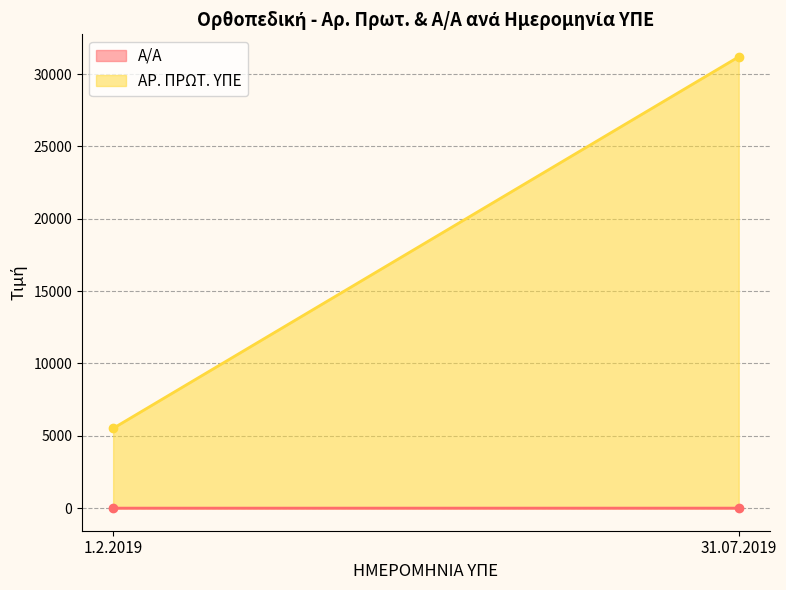

What is the minimum value for ΑΡ. ΠΡΩΤ. ΥΠΕ?

5516